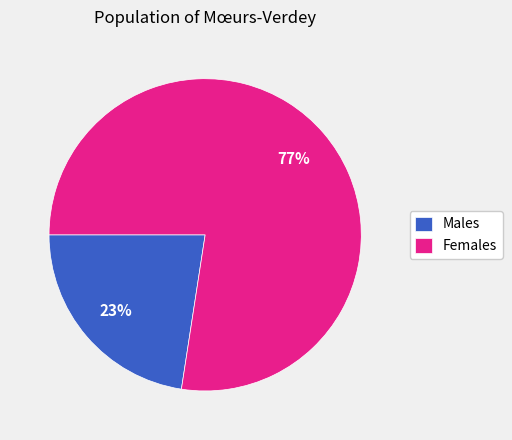

Do Males and Females together represent more than half of the pie?

Yes